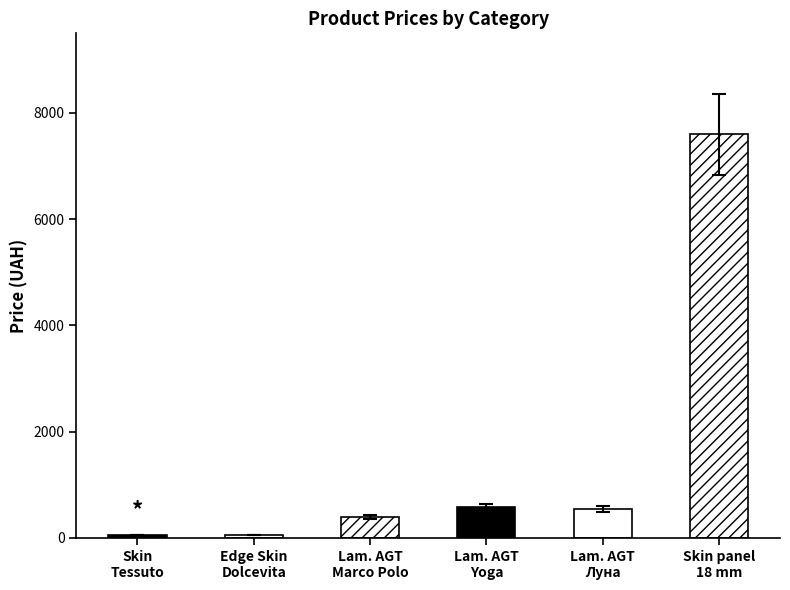

Is it true that the value at Lam. AGT Yoga is 264.4?

False